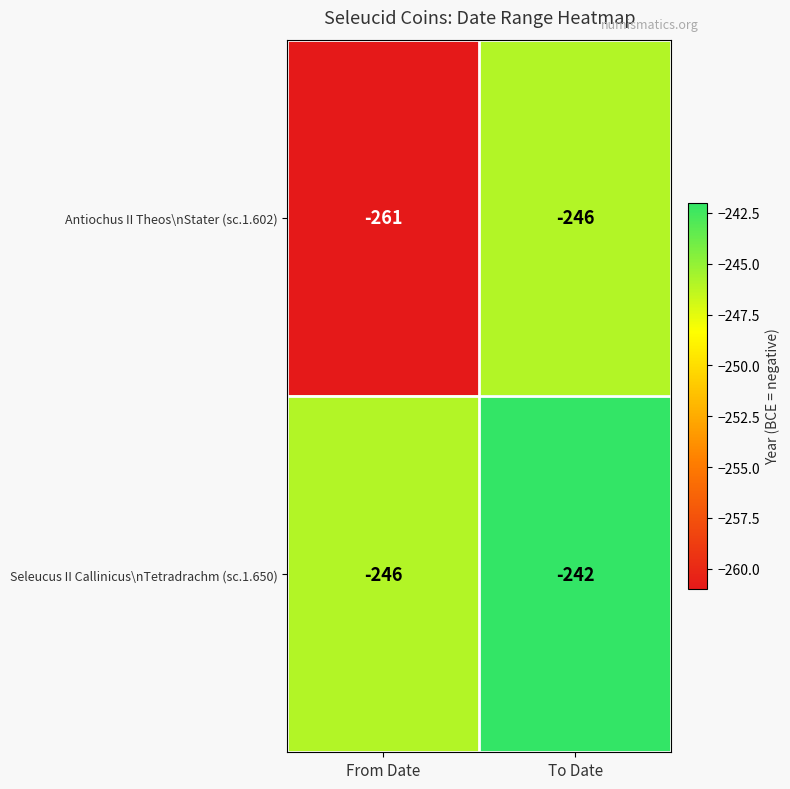

What is the spread (max minus min) of values at To Date?

4